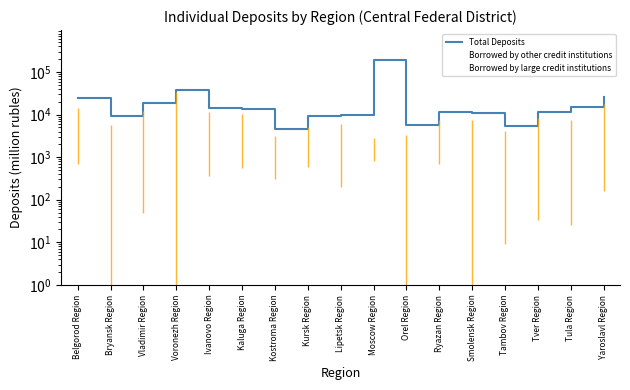

Where is the first local minimum for Borrowed by other credit institutions?

Bryansk Region